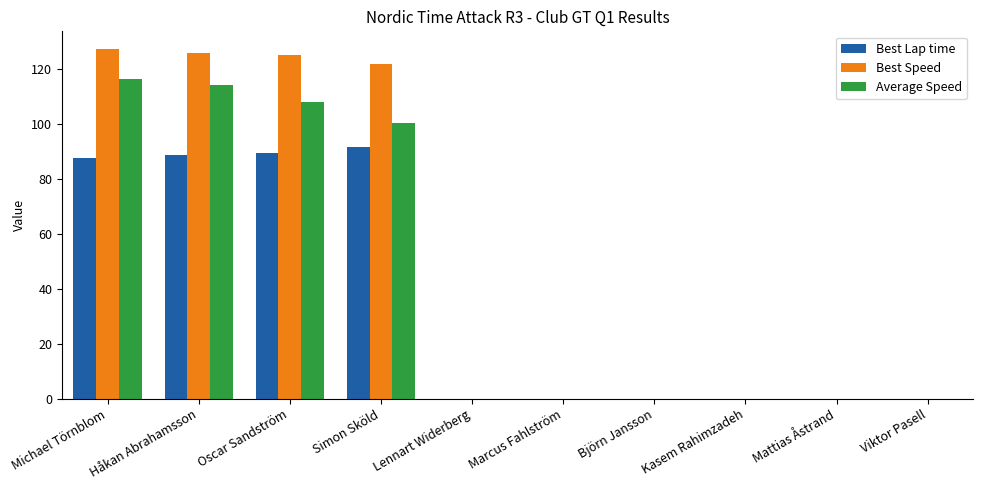

How many groups of bars are there?

10